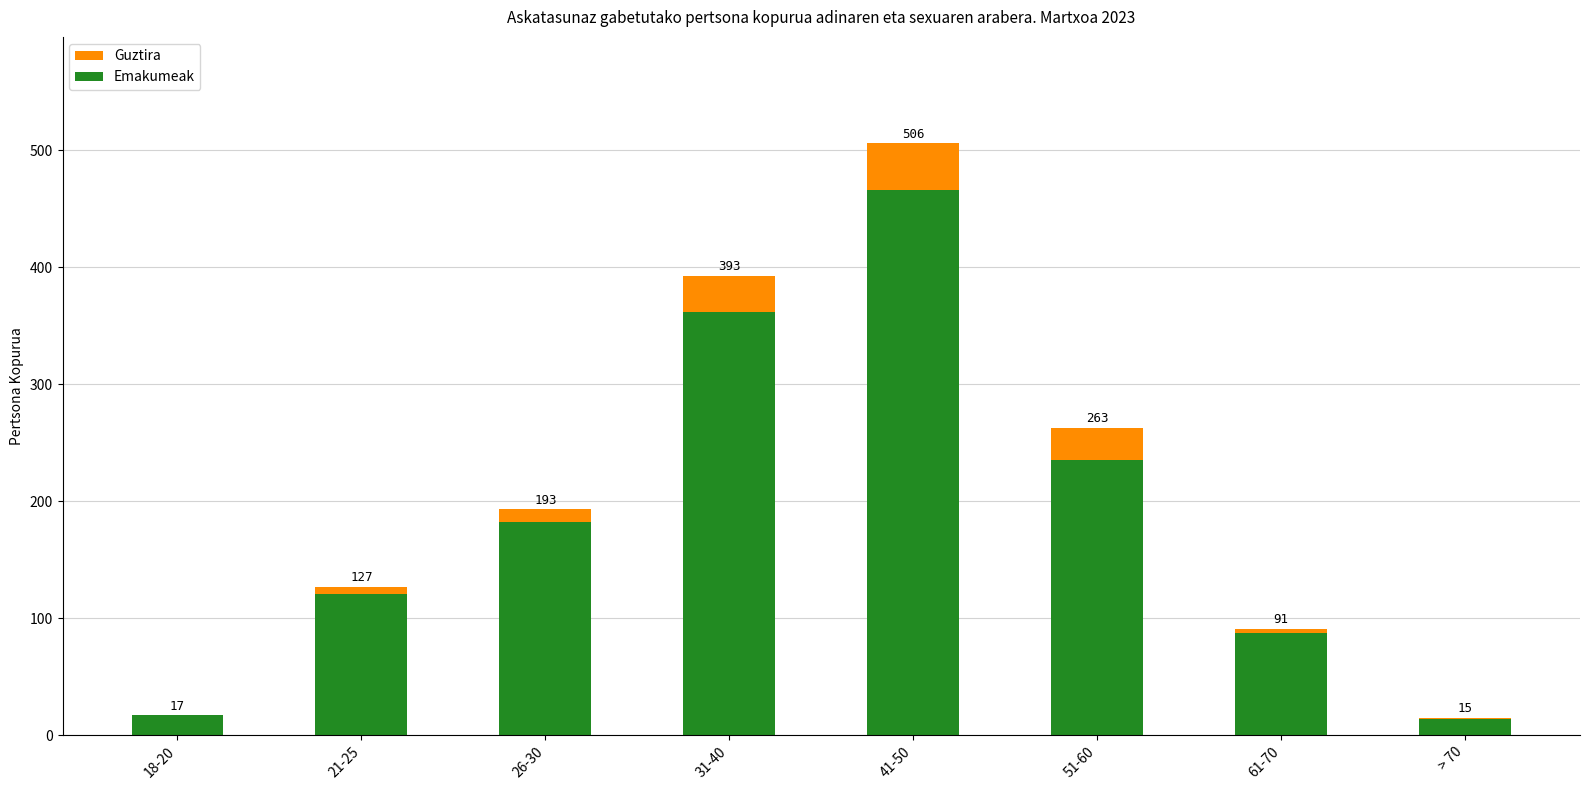

What is the sum of all Guztira values?

1605